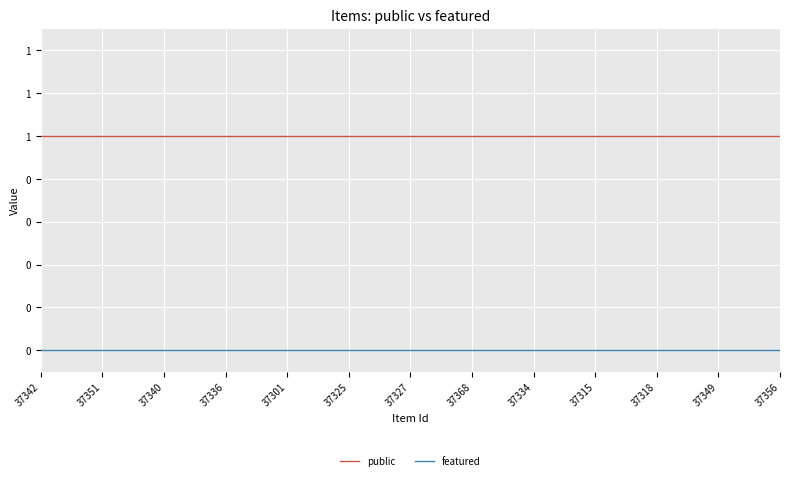

What is the label of the 22nd point from the right?

37336